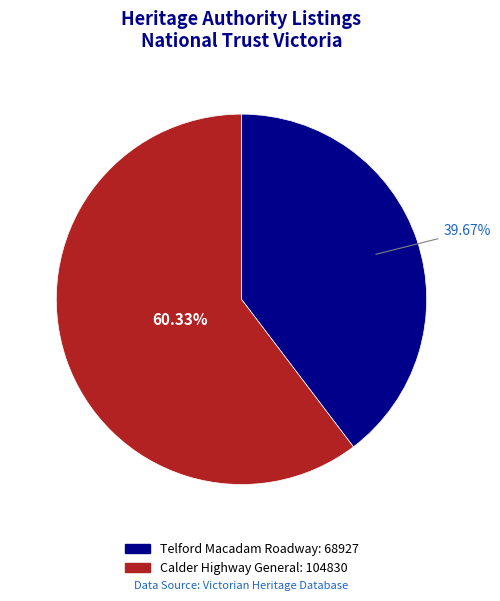

Approximately how many times larger is the value at Telford Macadam Roadway compared to Calder Highway General?

0.7